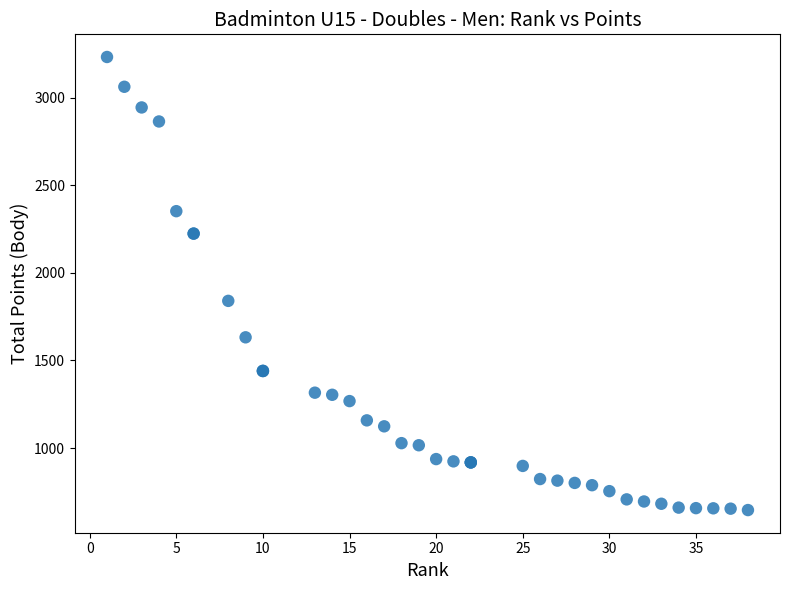

What Y value in the scatter plot is closest to 1939?

1840